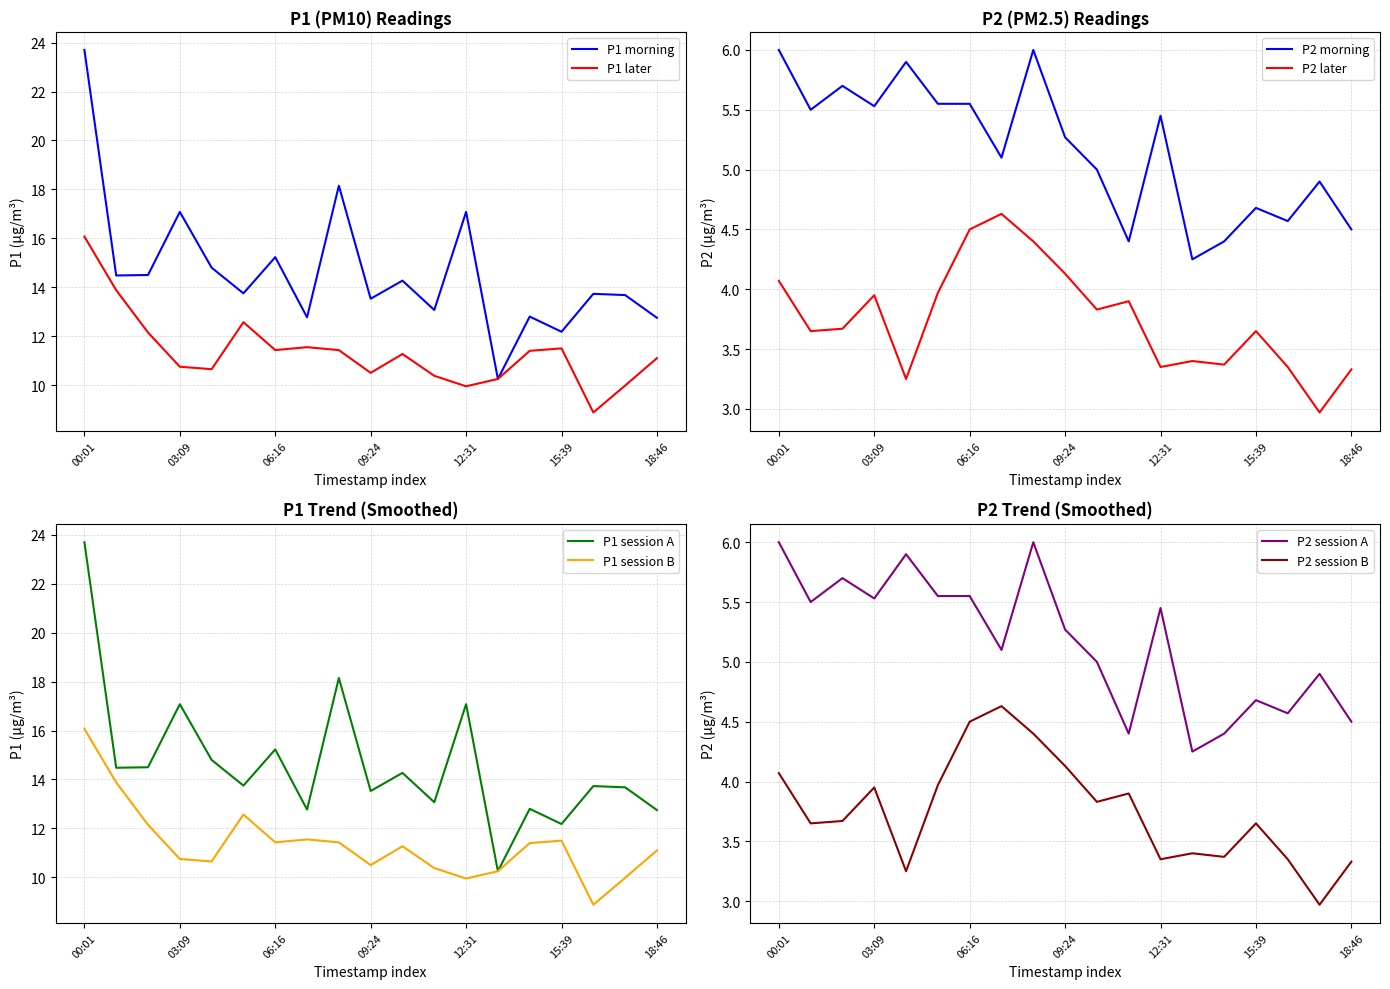

True or false: P2 and P1 cross at least once.

False